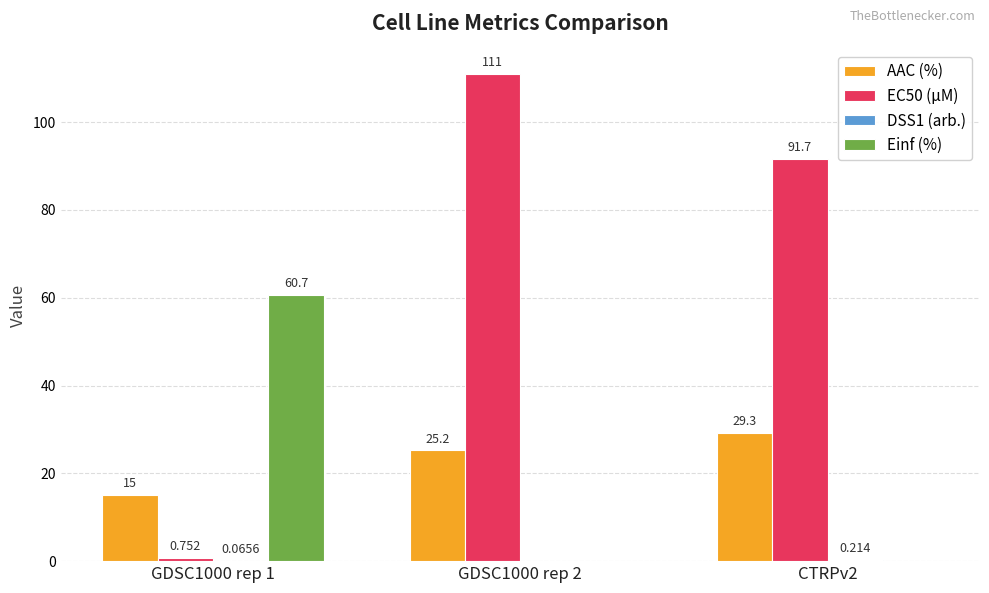

What is the sum of the Einf (%) values at CTRPv2 and GDSC1000 rep 1?

60.7